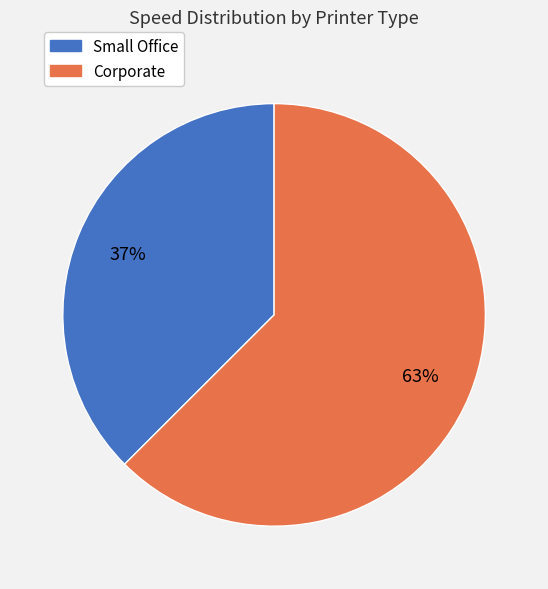

The Small Office slice represents 32% of the pie. True or false?

False